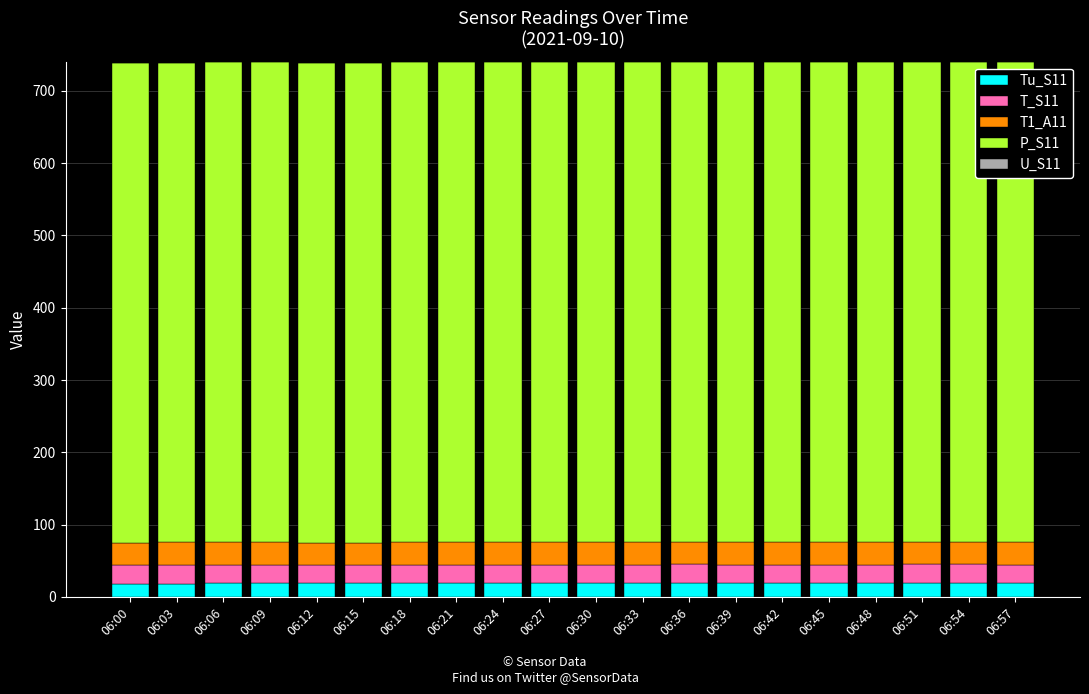

What is the total value across all series at 06:27?

739.3